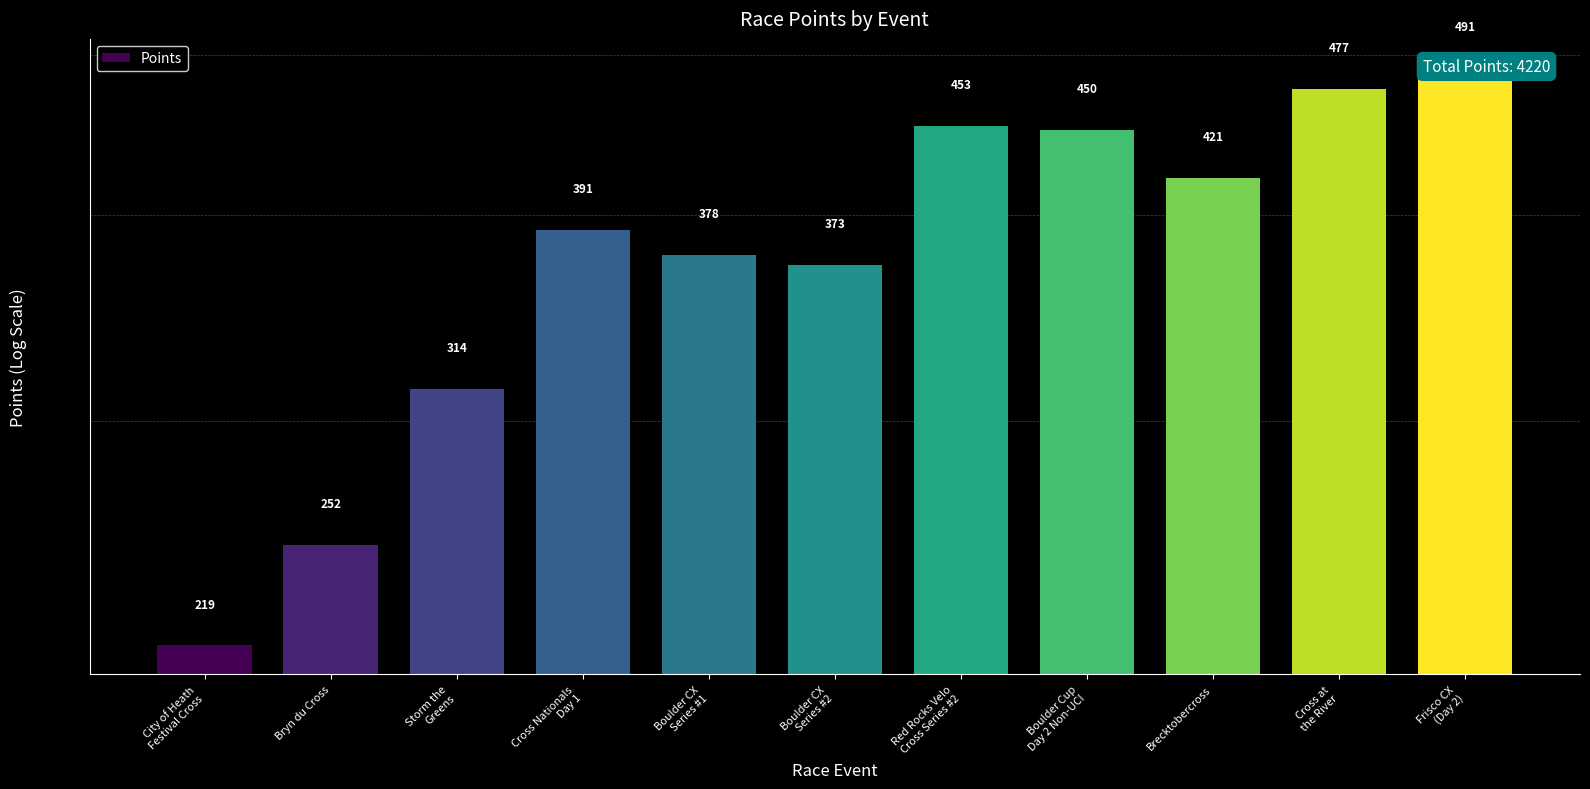

Which has a higher value, Boulder CX
Series #1 or Cross Nationals
Day 1?

Cross Nationals
Day 1